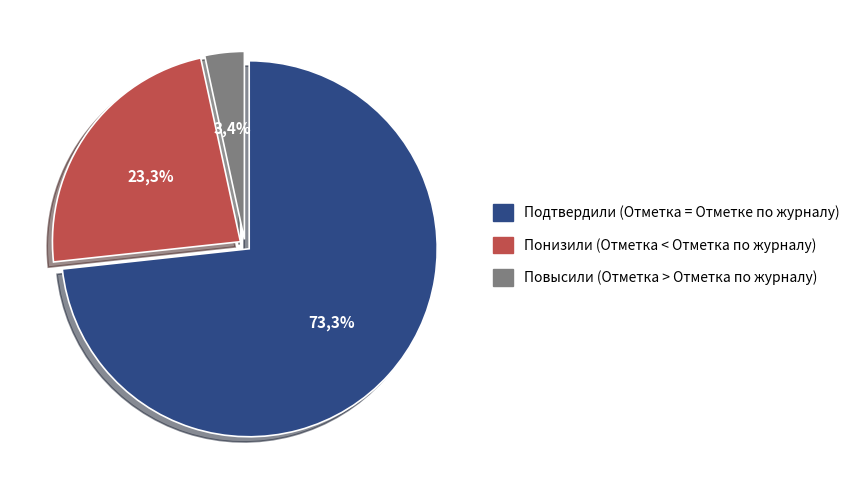

To the nearest percent, what portion does Повысили (Отметка > Отметка по журналу) represent?

3%